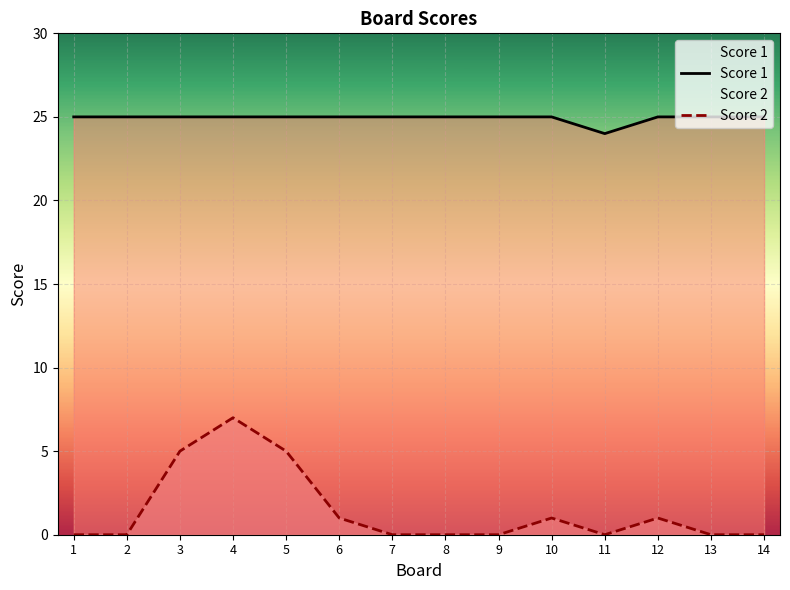

True or false: Score 2 has more than 0 points higher than both neighbors.

True